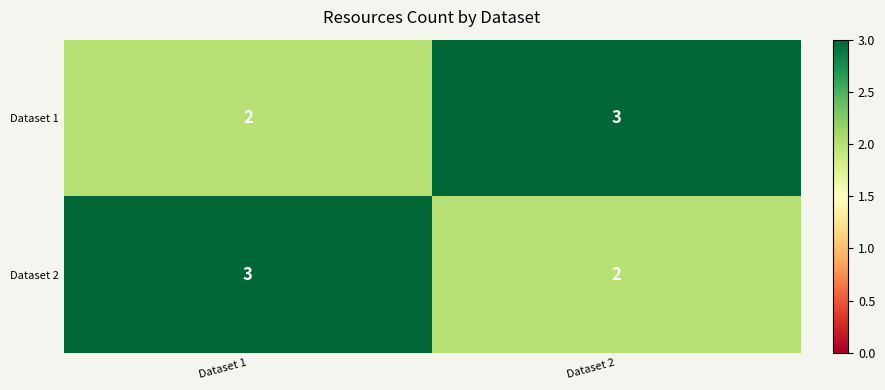

List the labels in order of Dataset 2 value, smallest first.

Dataset 2, Dataset 1